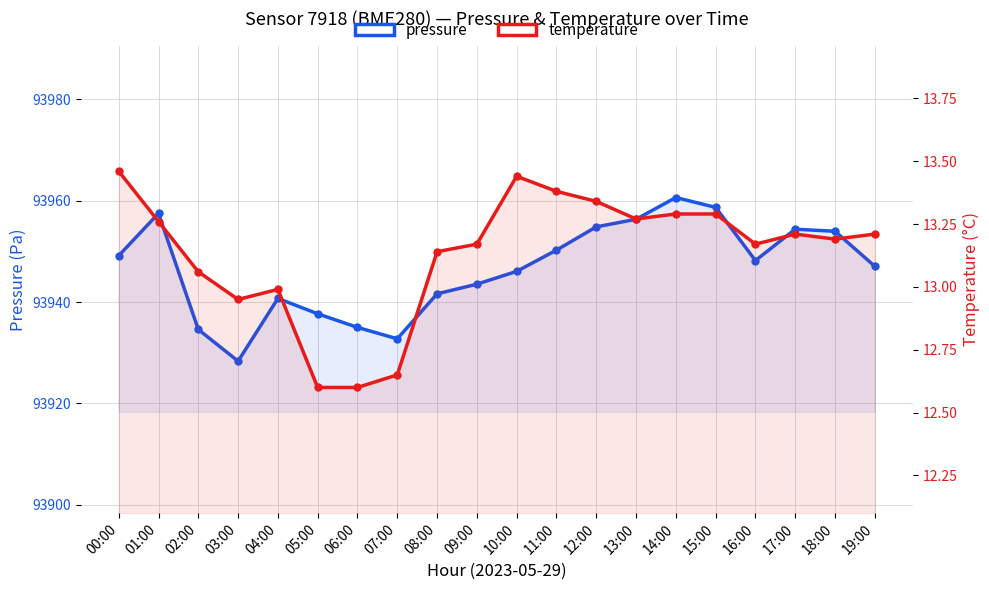

True or false: pressure and temperature cross at least once.

False